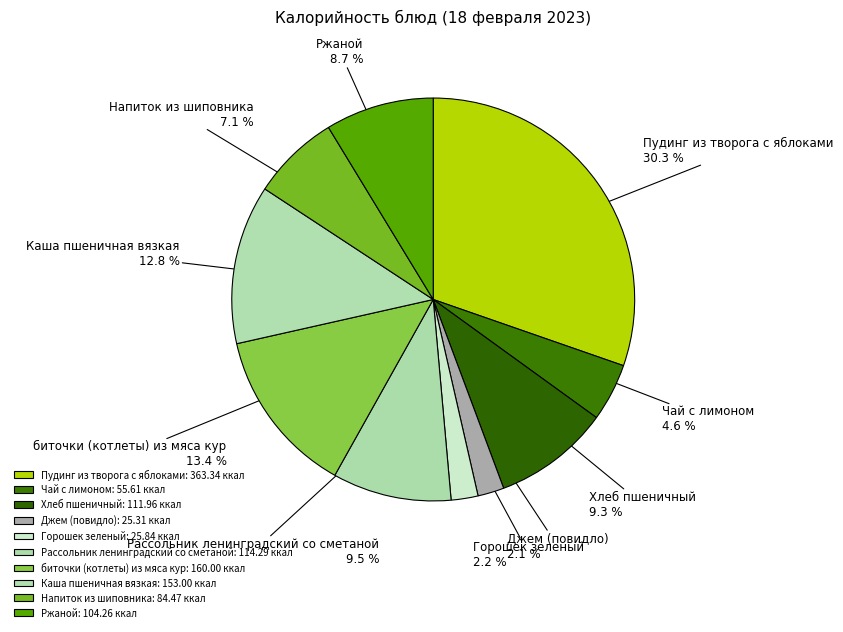

Is there any slice that represents more than half of the pie?

No